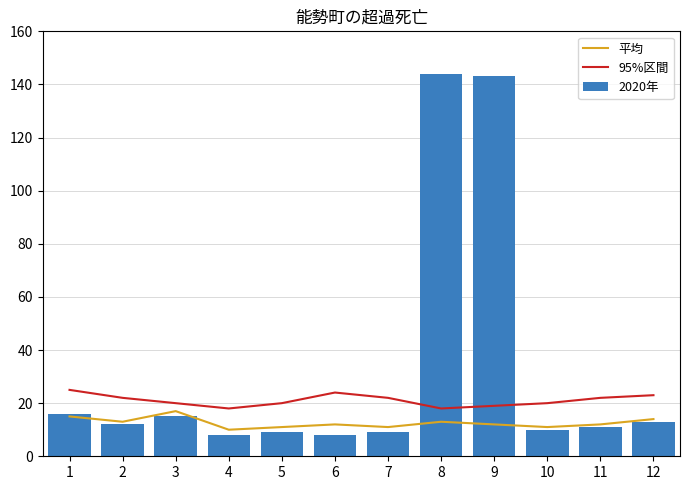

What is the sum of the 95%区間 values at 9 and 4?

37